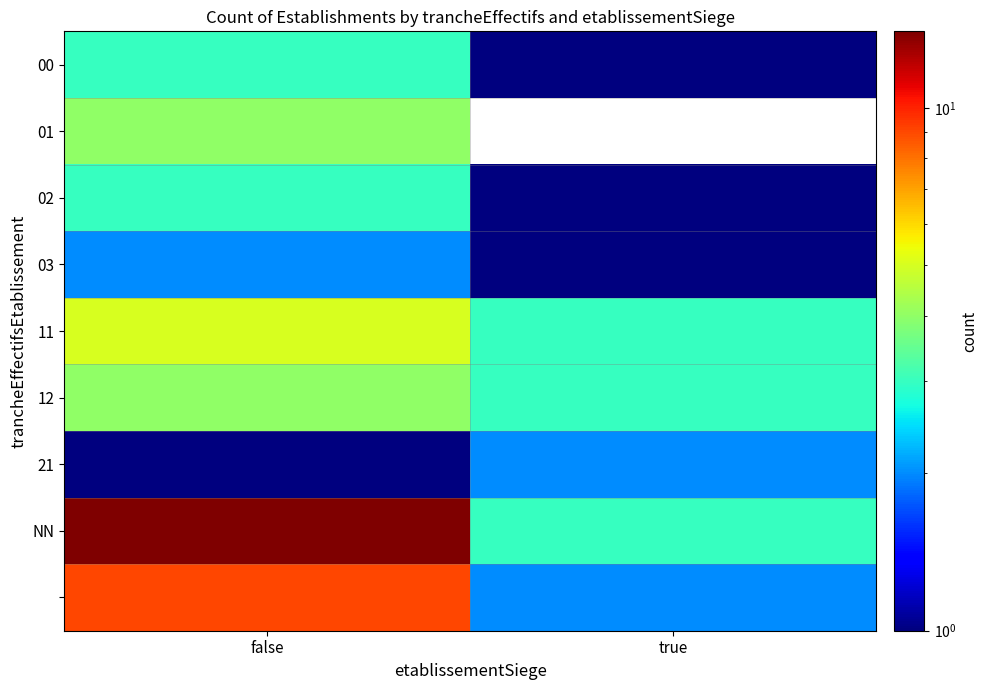

What is the sum of the 11 values at false and true?

8.0